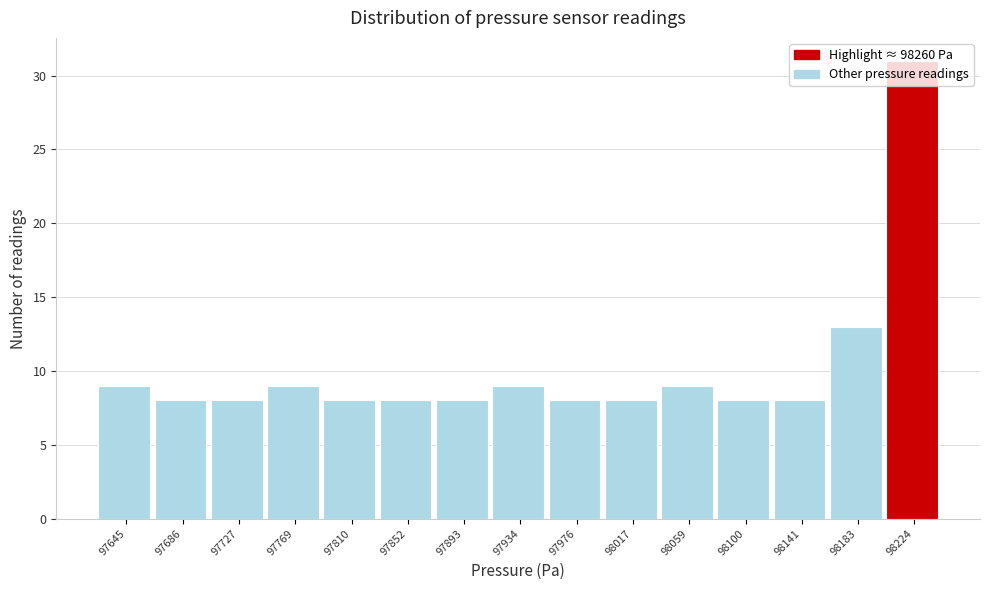

What is the average value?

10